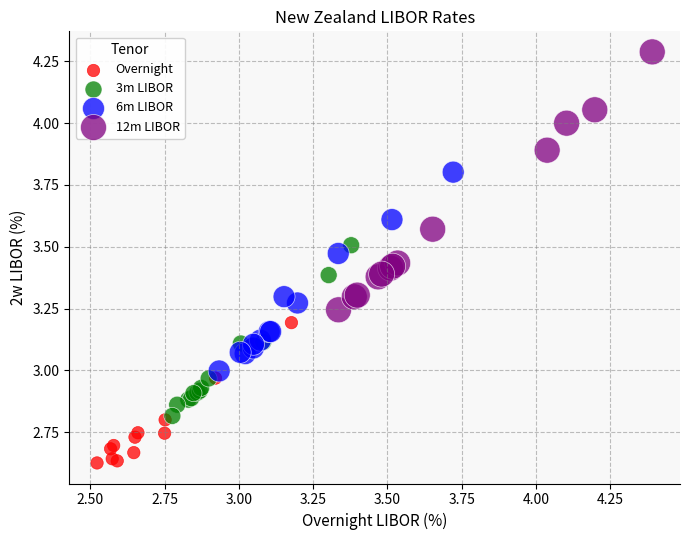

Which series contains the highest Y value?

12m LIBOR